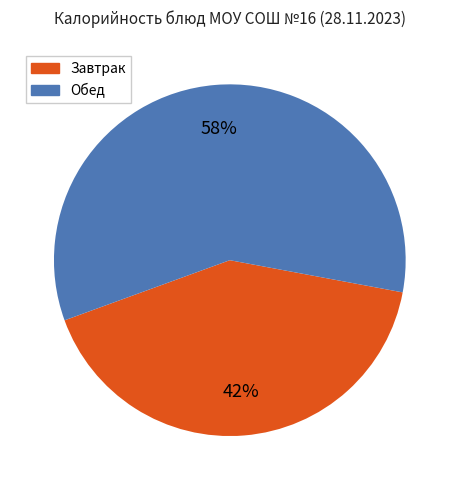

The Завтрак slice represents 42% of the pie. True or false?

True